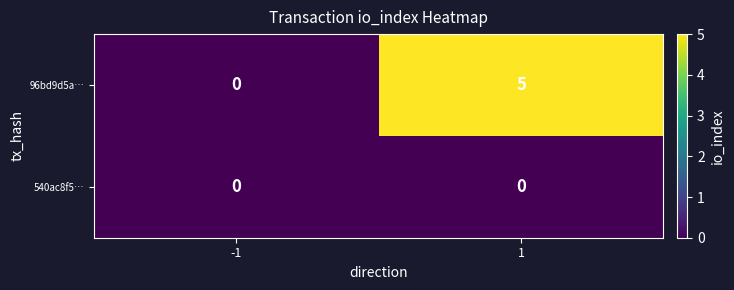

Rank the series by their average value, from highest to lowest.

96bd9d5a…, 540ac8f5…